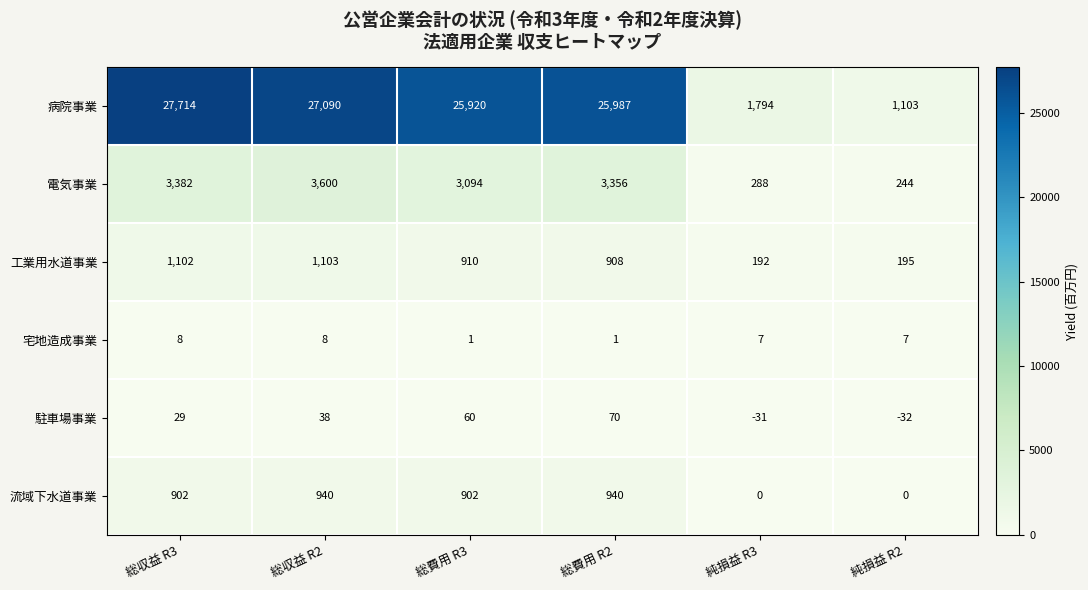

What is the smallest value displayed?

-32